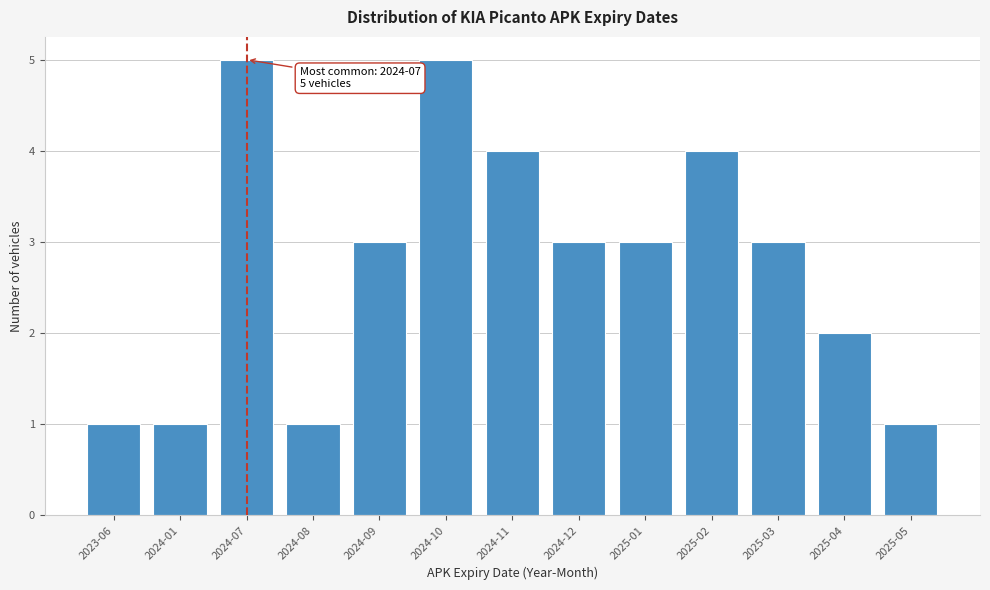

Reading left to right, extract all data points from this chart.

1	1	5	1	3	5	4	3	3	4	3	2	1